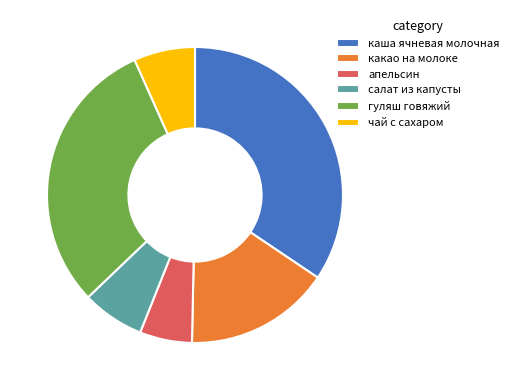

Is it true that каша ячневая молочная is 34% of the pie?

True